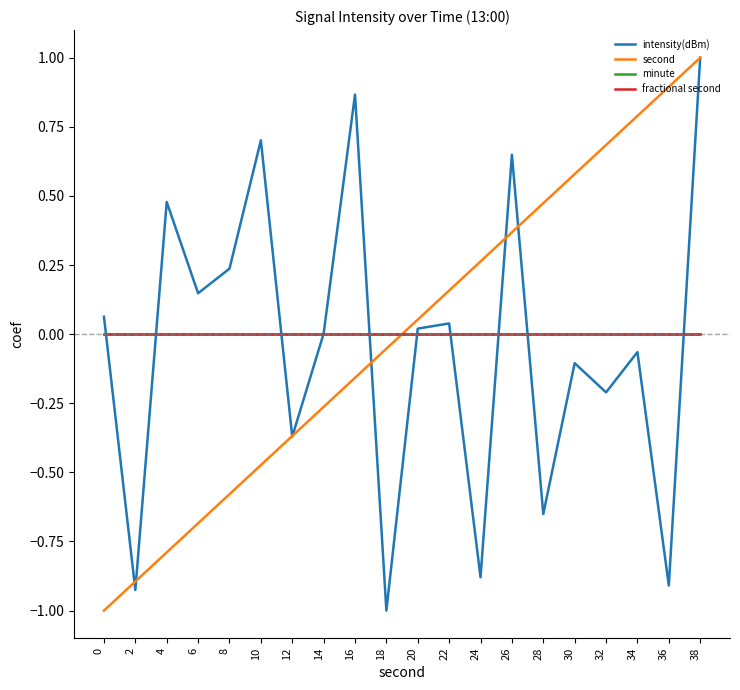

What is the smallest value displayed?

-1.0